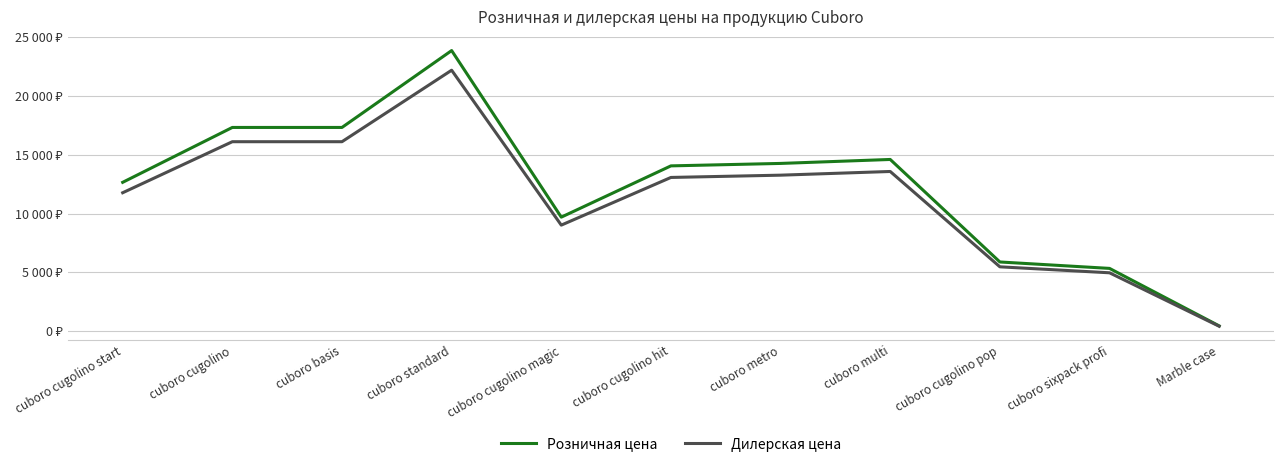

Is this an area chart (filled region under the line)?

No